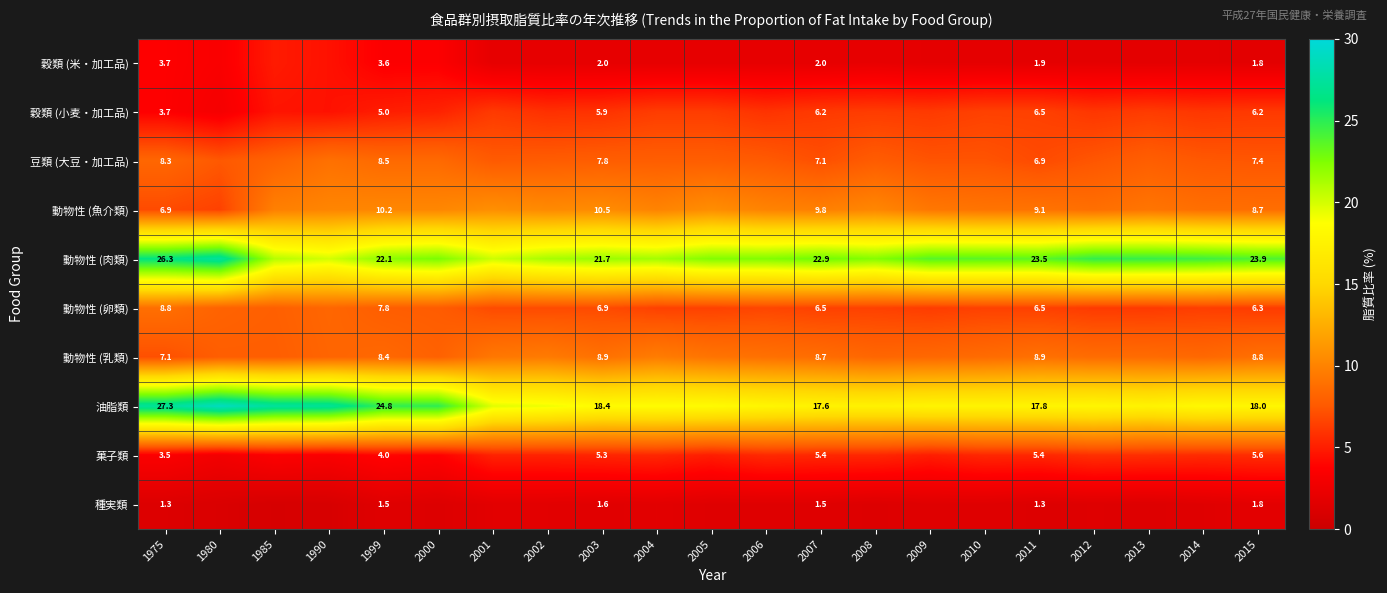

Is the value of 穀類 (米・加工品) at 2015 greater than the value of 菓子類 at 2015?

No